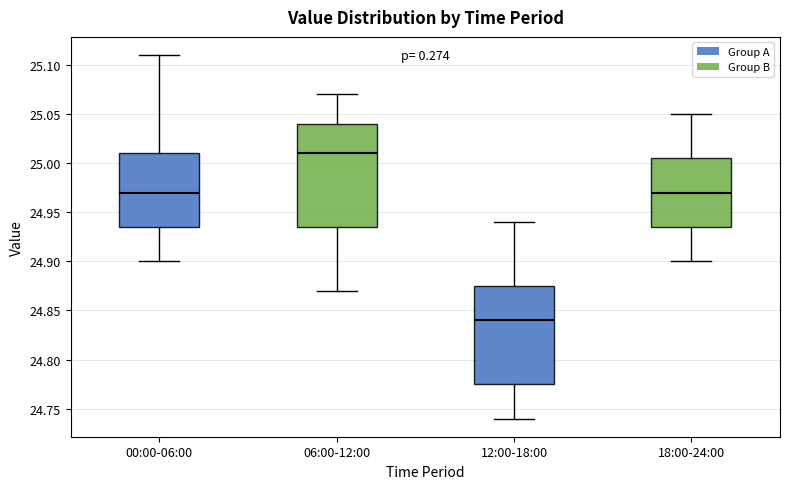

Which box has the lowest median line?

12:00-18:00